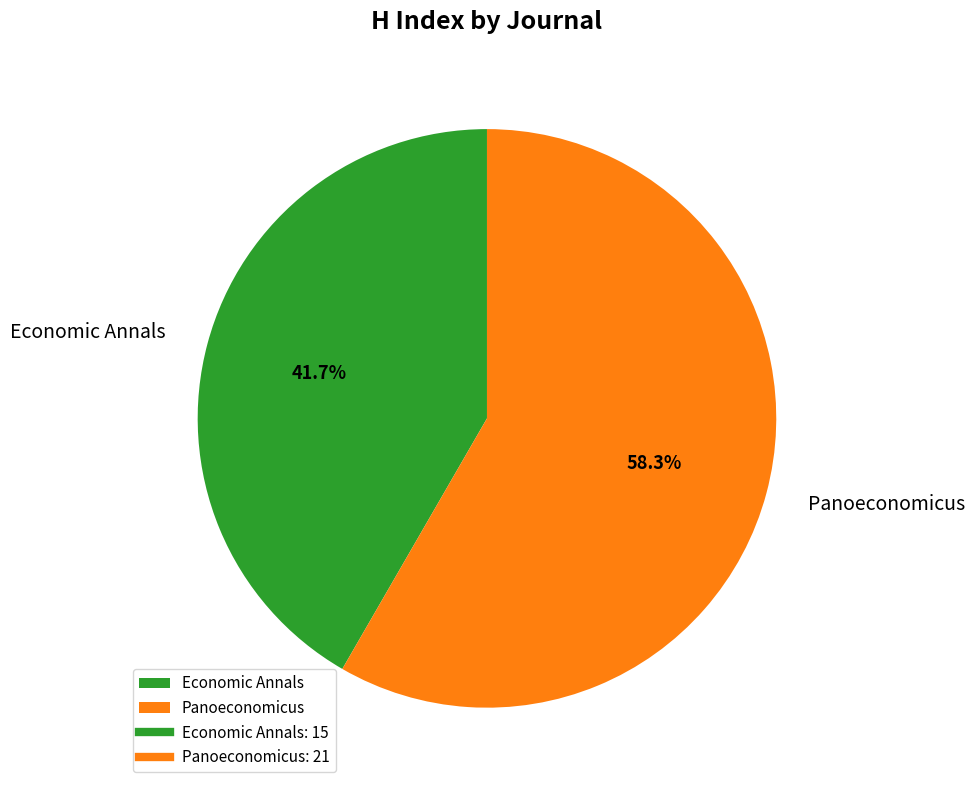

How many segments does this pie chart have?

2